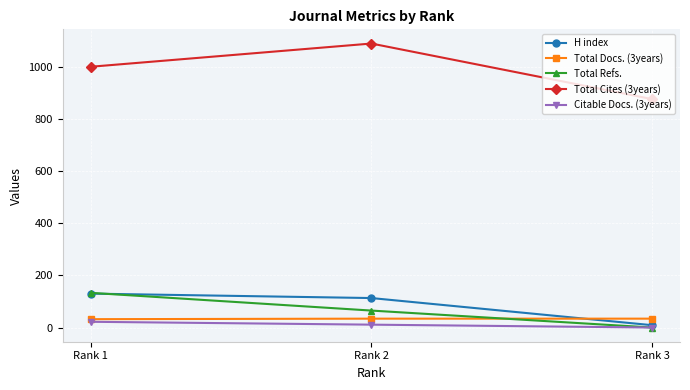

Which series has the widest spread of values?

Total Cites (3years)